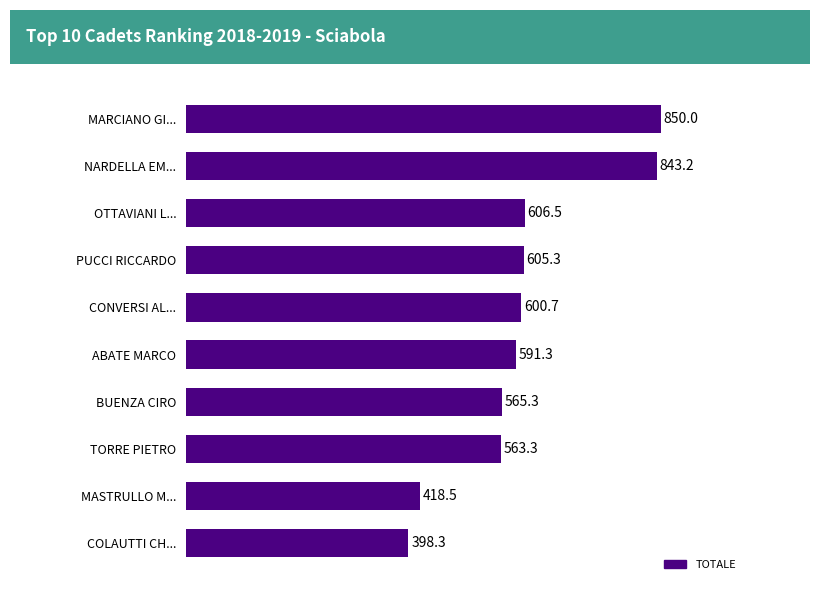

The chart shows a value of 565.3 at BUENZA CIRO. True or false?

True